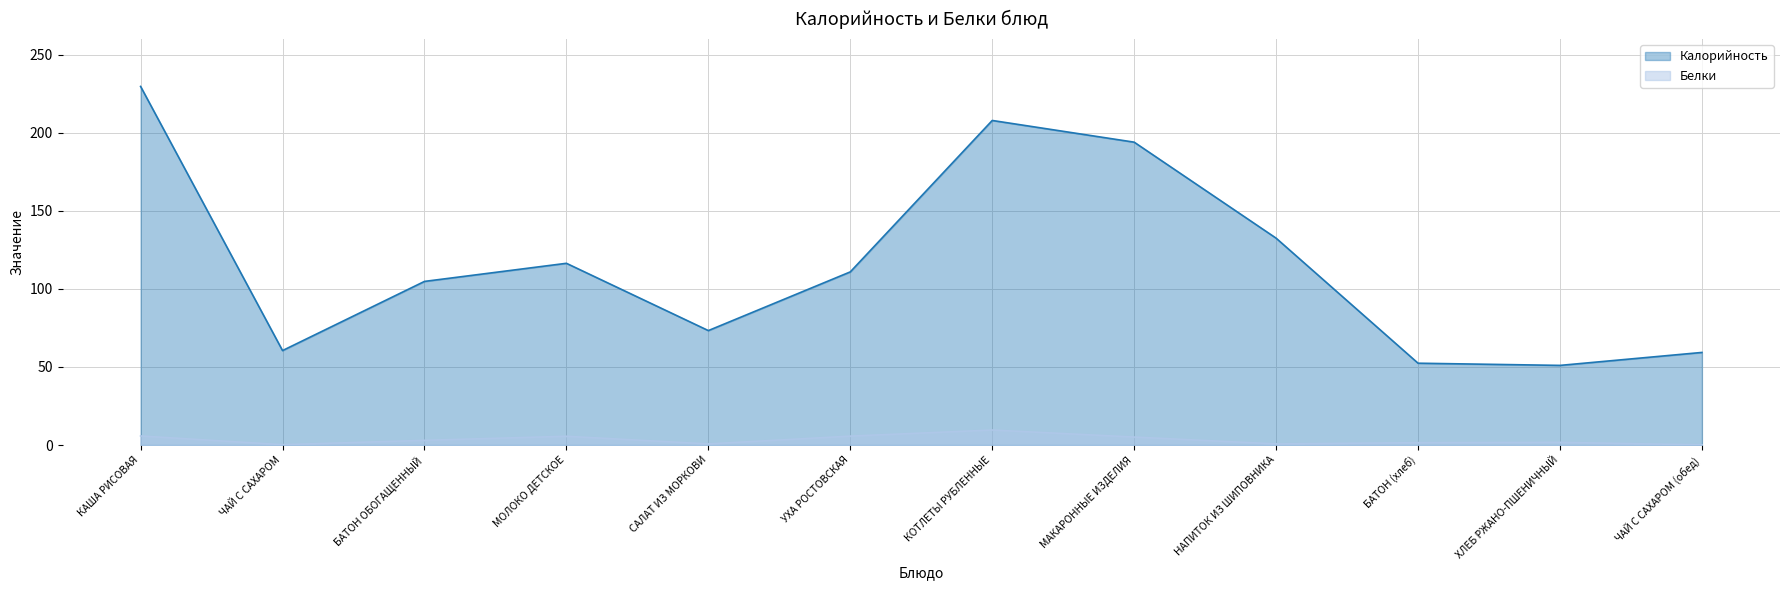

What is the label of the 9th point from the right?

МОЛОКО ДЕТСКОЕ